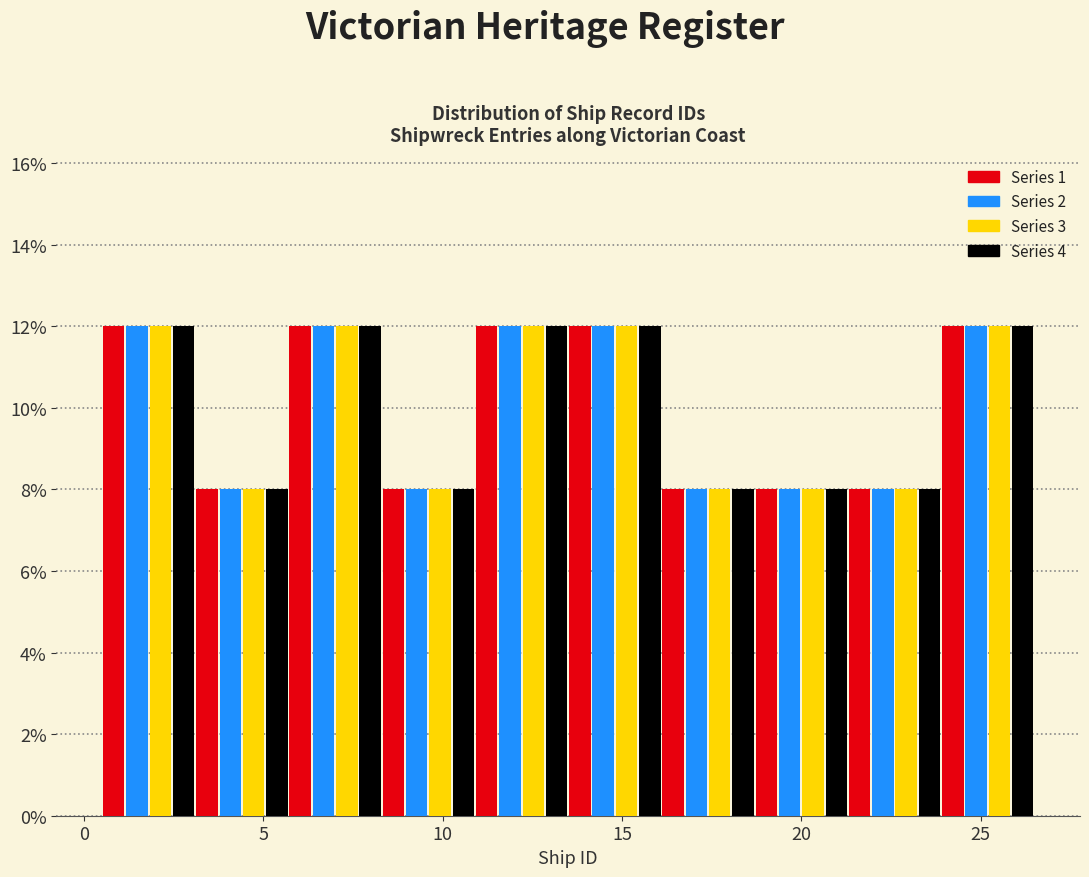

Reading left to right, list every range on the x-axis with the height of the bar of each series over it. Neither the bar edges nor the heights are printed on the chart, so give them approximately, as read against the axes.

0.5 to 3.1: Series 1=12	Series 2=12	Series 3=12	Series 4=12
3.1 to 5.7: Series 1=8	Series 2=8	Series 3=8	Series 4=8
5.7 to 8.3: Series 1=12	Series 2=12	Series 3=12	Series 4=12
8.3 to 10.9: Series 1=8	Series 2=8	Series 3=8	Series 4=8
10.9 to 13.5: Series 1=12	Series 2=12	Series 3=12	Series 4=12
13.5 to 16.1: Series 1=12	Series 2=12	Series 3=12	Series 4=12
16.1 to 18.7: Series 1=8	Series 2=8	Series 3=8	Series 4=8
18.7 to 21.3: Series 1=8	Series 2=8	Series 3=8	Series 4=8
21.3 to 23.9: Series 1=8	Series 2=8	Series 3=8	Series 4=8
23.9 to 26.5: Series 1=12	Series 2=12	Series 3=12	Series 4=12